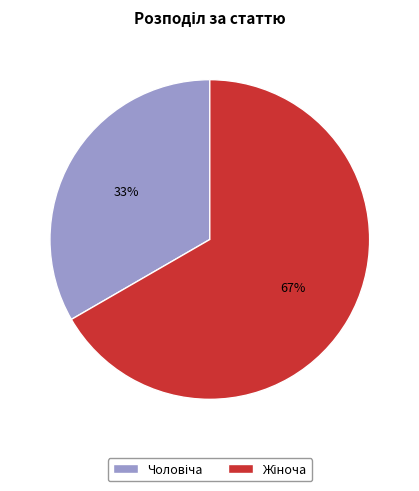

How many slices are in this pie chart?

2